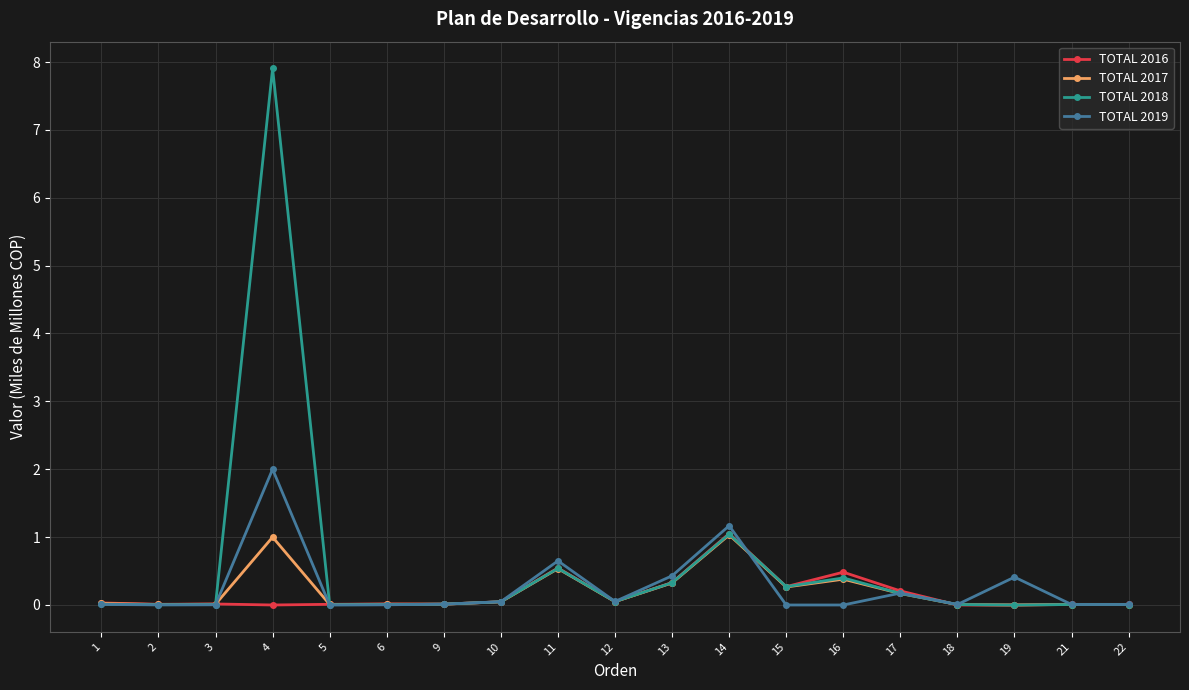

At which category is the sum across all series the highest?

4